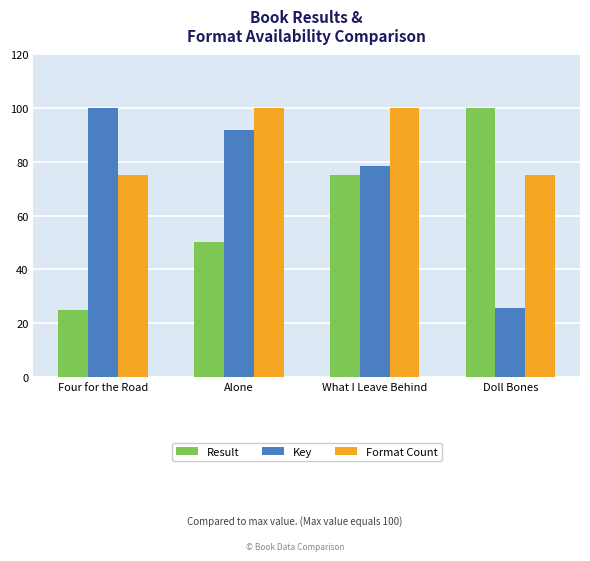

At Alone, list the series in order from smallest to largest.

Result, Key, Format Count